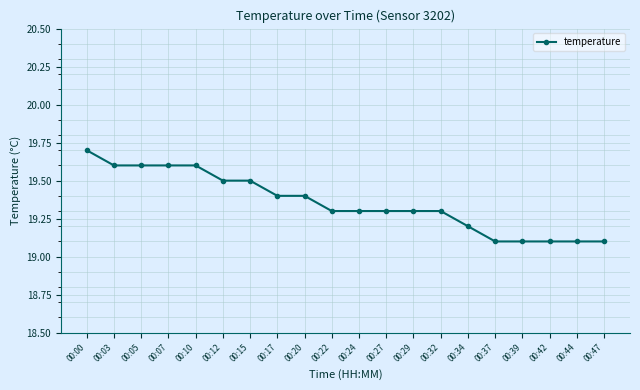

What is the change in value from 00:32 to 00:42?

-0.2